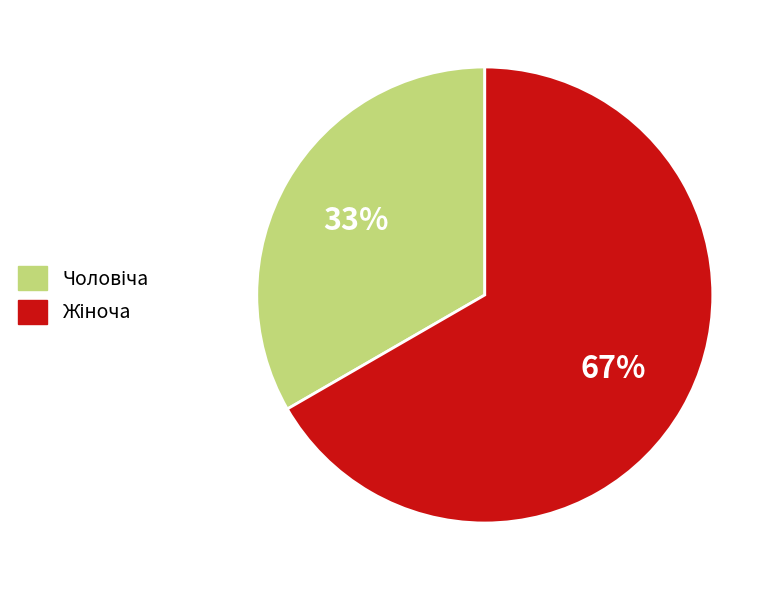

To the nearest percent, what is the average slice percentage?

50%